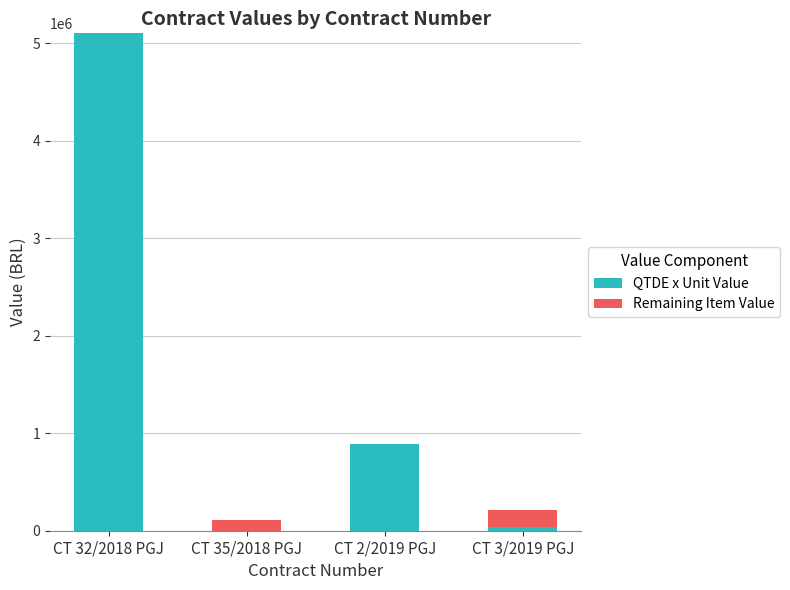

At which category is the sum across all series the highest?

CT 32/2018 PGJ